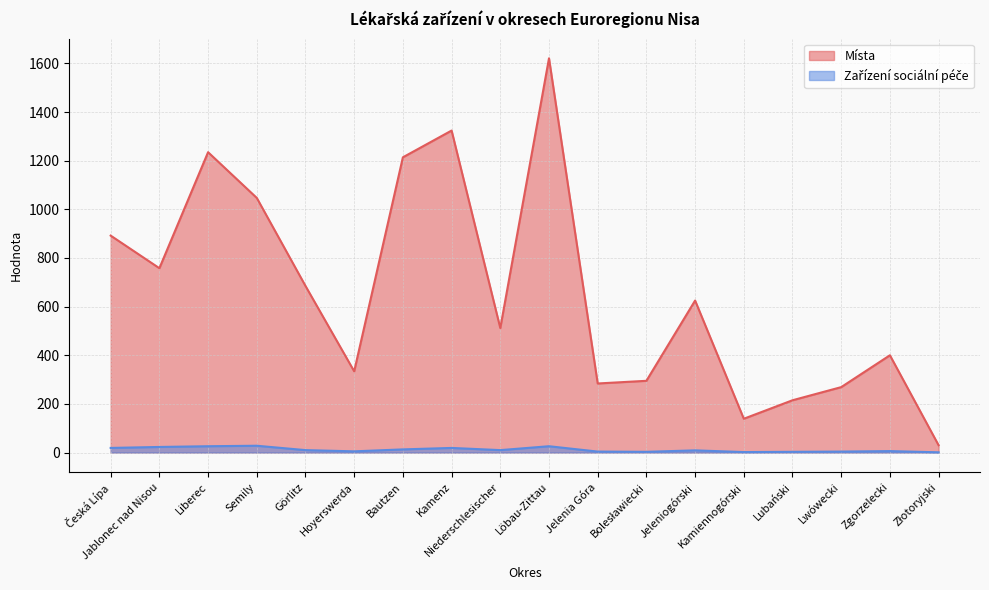

What is the minimum value for Místa?

30